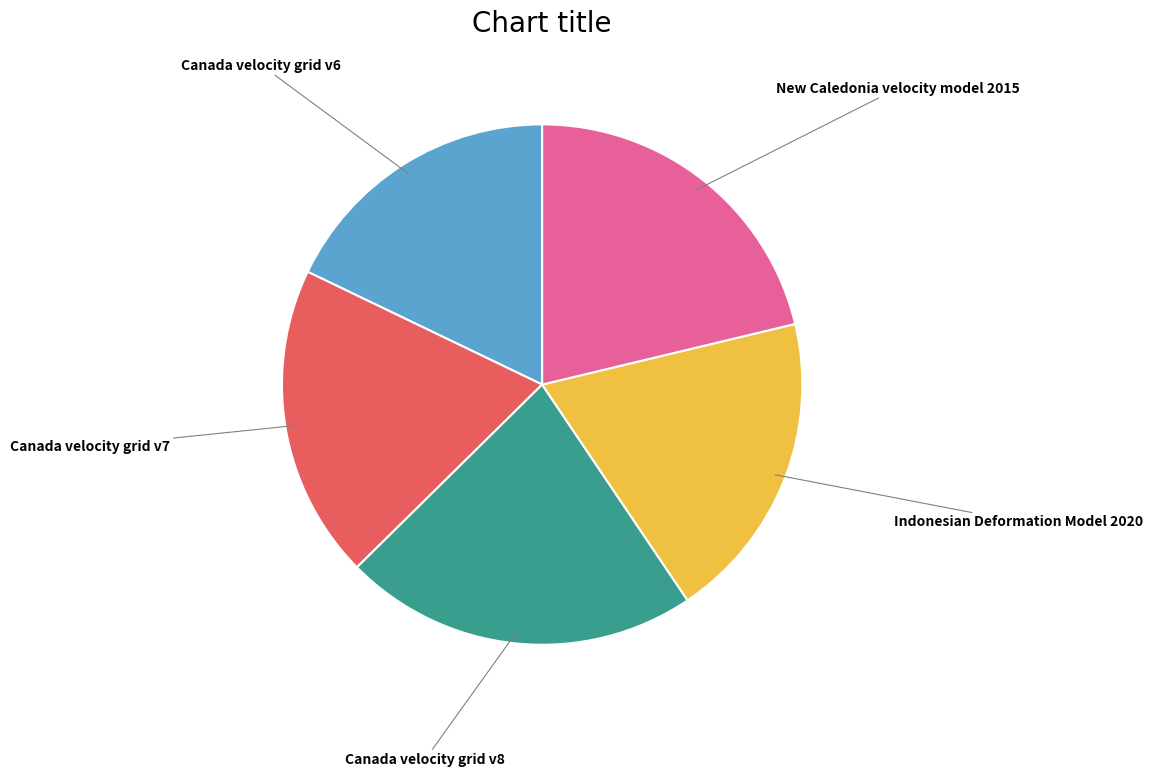

What is the ratio of the value at Canada velocity grid v8 to the value at Indonesian Deformation Model 2020?

1.1